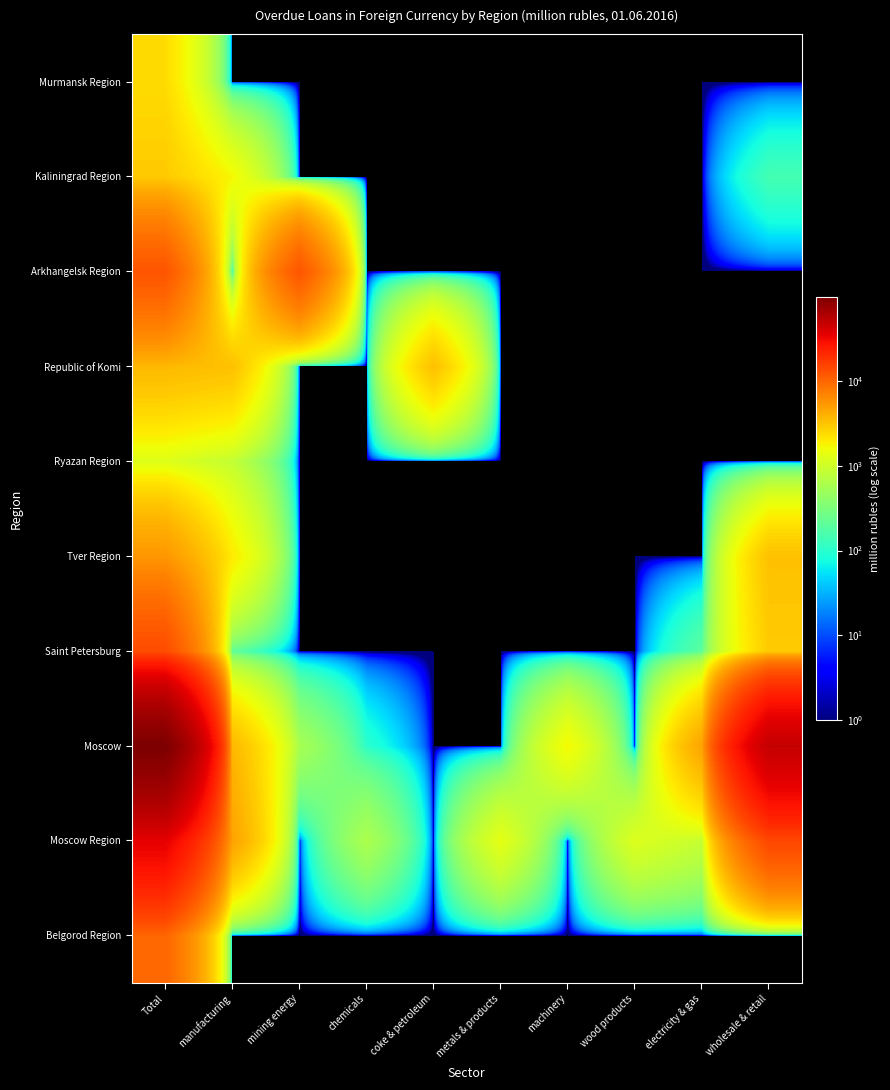

What is the spread (max minus min) of values at electricity & gas?

4677